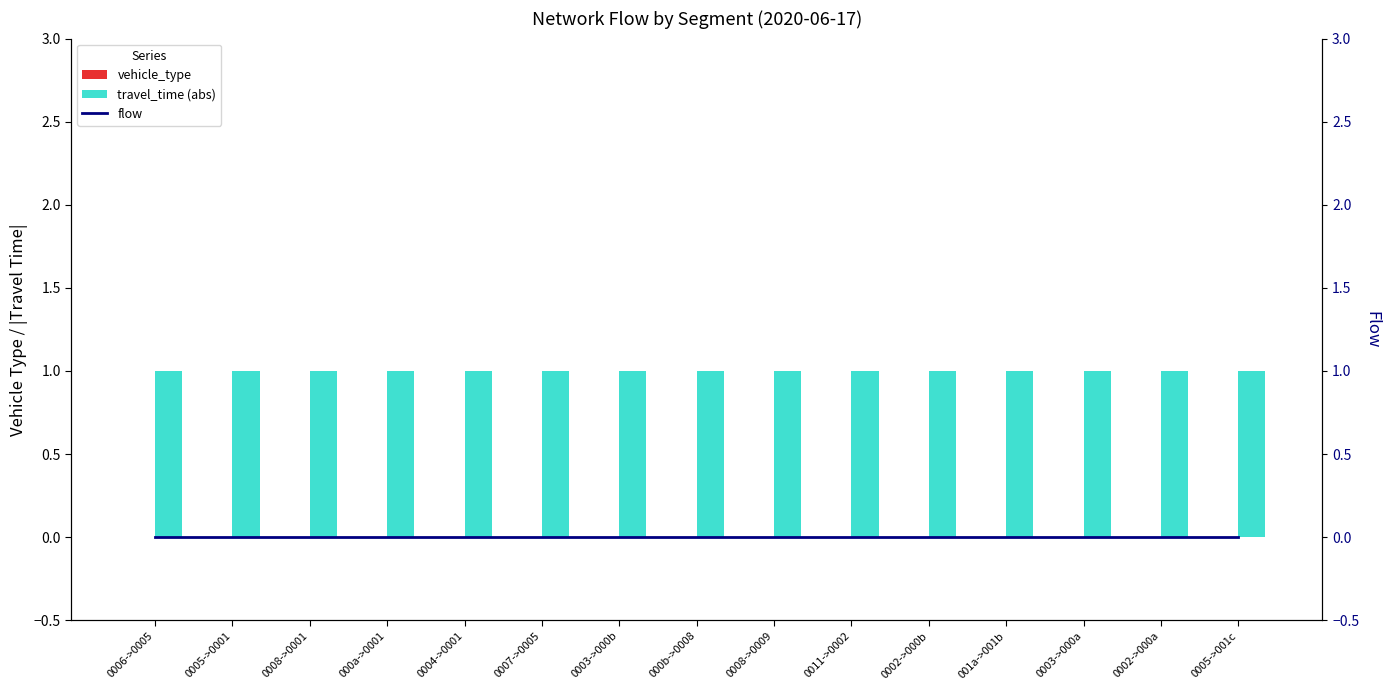

Between 0008->0009 and 0003->000a, which series saw the biggest shift?

vehicle_type